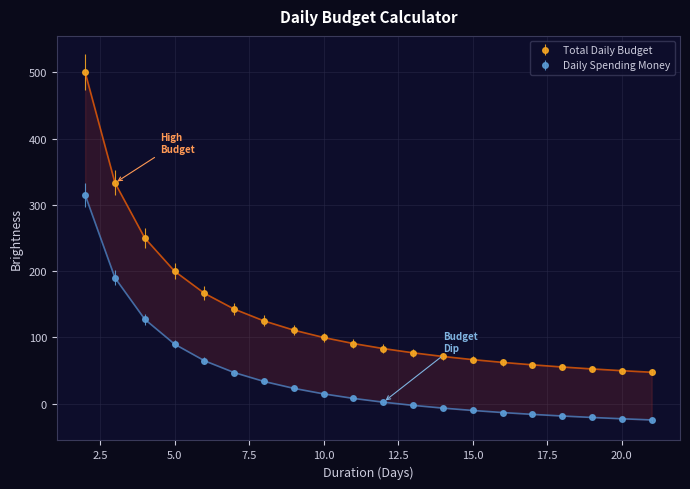

What is the difference between the second highest and second lowest values in the Daily Spending Money series?

283.3